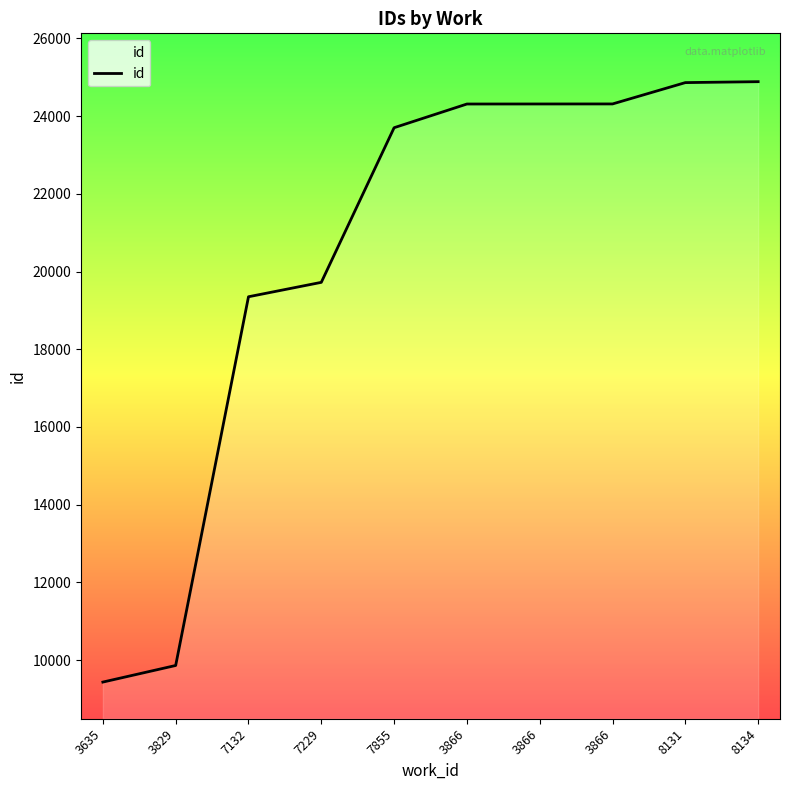

At which label is the value closest to 17161?

7132